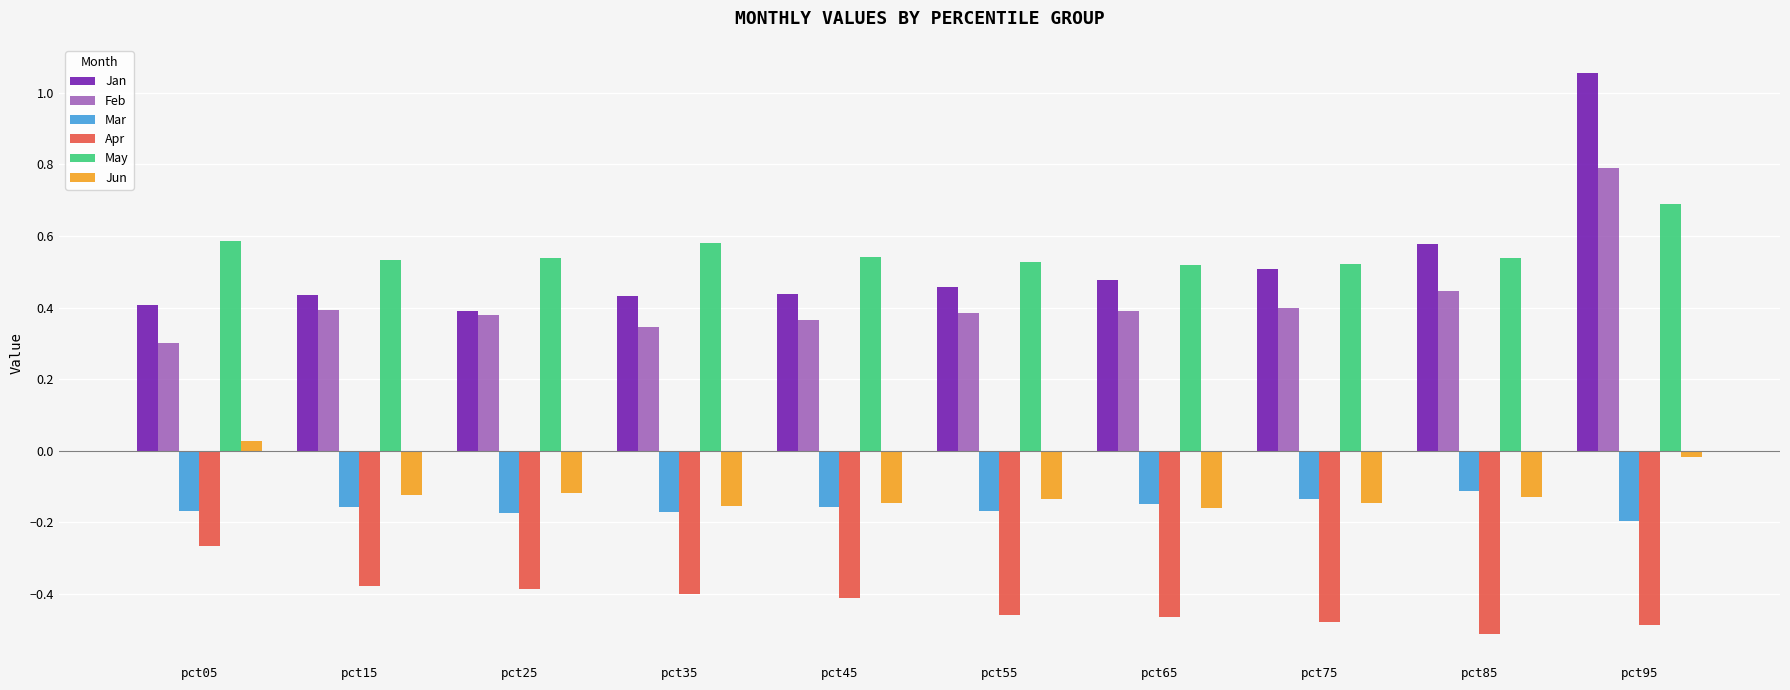

Is the value of Mar at pct15 greater than the value of Jan at pct45?

No